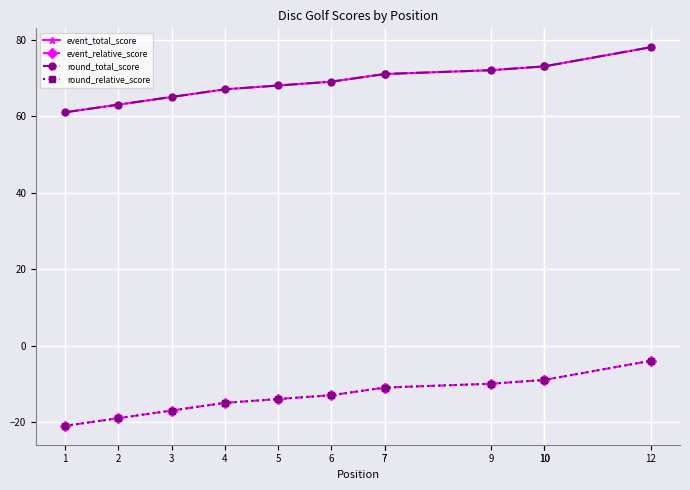

Reading right to left, extract all data points from this chart.

event_total_score: 78	73	73	72	71	71	69	68	67	65	63	61
event_relative_score: -4	-9	-9	-10	-11	-11	-13	-14	-15	-17	-19	-21
round_total_score: 78	73	73	72	71	71	69	68	67	65	63	61
round_relative_score: -4	-9	-9	-10	-11	-11	-13	-14	-15	-17	-19	-21